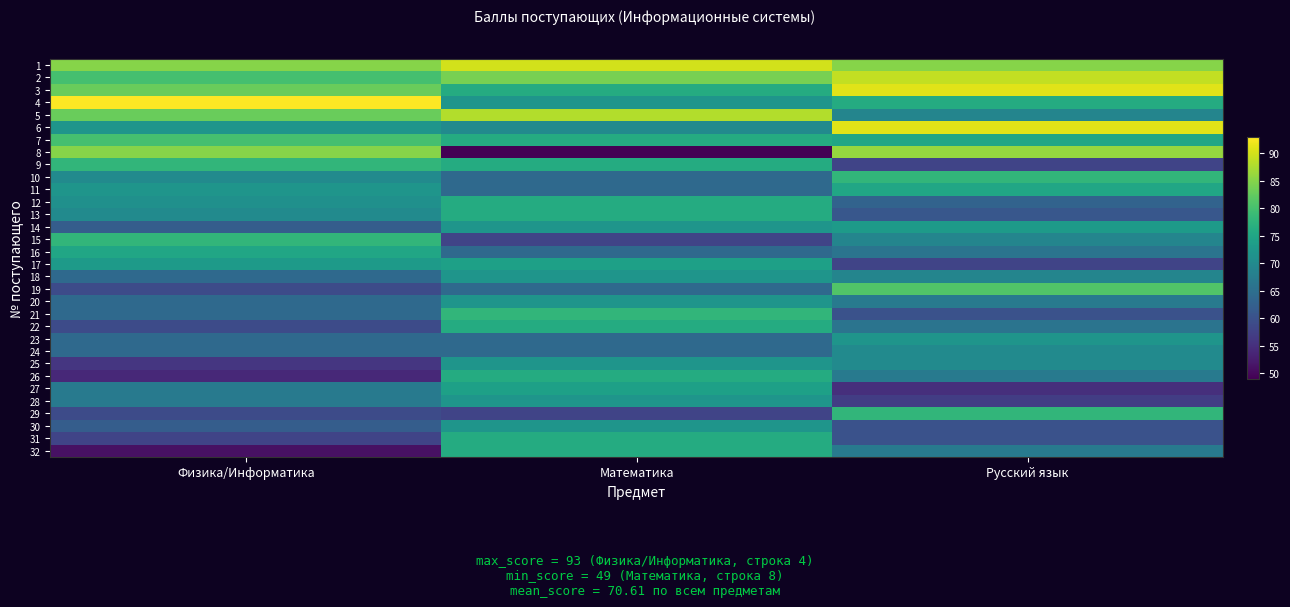

Which series changed the most between Физика/Информатика and Математика?

8